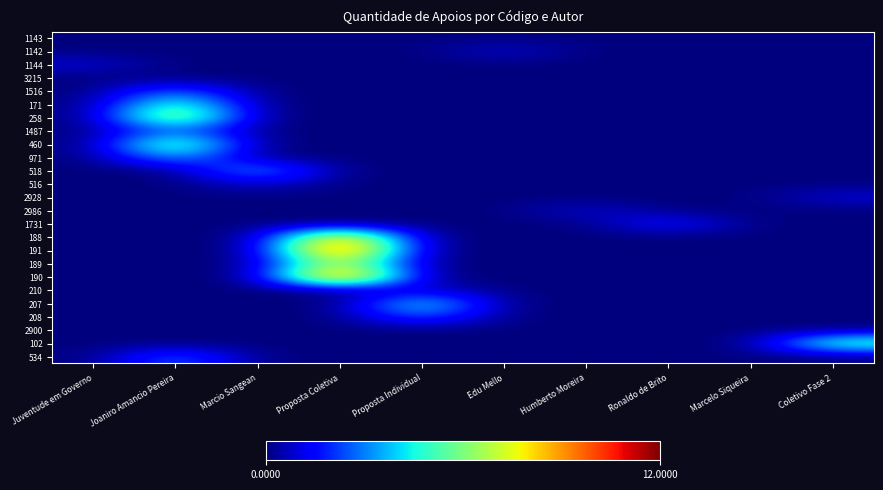

Reading left to right, list all the values displayed in this chart.

1143: Juventude em Governo=0	Joaniro Amancio Pereira=0	Marcio Sangean=0	Proposta Coletiva=0	Proposta Individual=0	Edu Mello=0	Humberto Moreira=0	Ronaldo de Brito=0	Marcelo Siqueira=0	Coletivo Fase 2=0
1142: Juventude em Governo=0	Joaniro Amancio Pereira=0	Marcio Sangean=0	Proposta Coletiva=0	Proposta Individual=0	Edu Mello=1	Humberto Moreira=0	Ronaldo de Brito=0	Marcelo Siqueira=0	Coletivo Fase 2=0
1144: Juventude em Governo=1	Joaniro Amancio Pereira=0	Marcio Sangean=0	Proposta Coletiva=0	Proposta Individual=0	Edu Mello=0	Humberto Moreira=0	Ronaldo de Brito=0	Marcelo Siqueira=0	Coletivo Fase 2=0
3215: Juventude em Governo=0	Joaniro Amancio Pereira=0	Marcio Sangean=0	Proposta Coletiva=0	Proposta Individual=0	Edu Mello=0	Humberto Moreira=0	Ronaldo de Brito=0	Marcelo Siqueira=0	Coletivo Fase 2=0
1516: Juventude em Governo=0	Joaniro Amancio Pereira=3	Marcio Sangean=0	Proposta Coletiva=0	Proposta Individual=0	Edu Mello=0	Humberto Moreira=0	Ronaldo de Brito=0	Marcelo Siqueira=0	Coletivo Fase 2=0
171: Juventude em Governo=0	Joaniro Amancio Pereira=6	Marcio Sangean=0	Proposta Coletiva=0	Proposta Individual=0	Edu Mello=0	Humberto Moreira=0	Ronaldo de Brito=0	Marcelo Siqueira=0	Coletivo Fase 2=0
258: Juventude em Governo=0	Joaniro Amancio Pereira=8	Marcio Sangean=0	Proposta Coletiva=0	Proposta Individual=0	Edu Mello=0	Humberto Moreira=0	Ronaldo de Brito=0	Marcelo Siqueira=0	Coletivo Fase 2=0
1487: Juventude em Governo=0	Joaniro Amancio Pereira=3	Marcio Sangean=0	Proposta Coletiva=0	Proposta Individual=0	Edu Mello=0	Humberto Moreira=0	Ronaldo de Brito=0	Marcelo Siqueira=0	Coletivo Fase 2=0
460: Juventude em Governo=0	Joaniro Amancio Pereira=7	Marcio Sangean=0	Proposta Coletiva=0	Proposta Individual=0	Edu Mello=0	Humberto Moreira=0	Ronaldo de Brito=0	Marcelo Siqueira=0	Coletivo Fase 2=0
971: Juventude em Governo=0	Joaniro Amancio Pereira=4	Marcio Sangean=0	Proposta Coletiva=0	Proposta Individual=0	Edu Mello=0	Humberto Moreira=0	Ronaldo de Brito=0	Marcelo Siqueira=0	Coletivo Fase 2=0
518: Juventude em Governo=0	Joaniro Amancio Pereira=0	Marcio Sangean=4	Proposta Coletiva=0	Proposta Individual=0	Edu Mello=0	Humberto Moreira=0	Ronaldo de Brito=0	Marcelo Siqueira=0	Coletivo Fase 2=0
516: Juventude em Governo=0	Joaniro Amancio Pereira=0	Marcio Sangean=1	Proposta Coletiva=0	Proposta Individual=0	Edu Mello=0	Humberto Moreira=0	Ronaldo de Brito=0	Marcelo Siqueira=0	Coletivo Fase 2=0
2928: Juventude em Governo=0	Joaniro Amancio Pereira=0	Marcio Sangean=0	Proposta Coletiva=0	Proposta Individual=0	Edu Mello=0	Humberto Moreira=0	Ronaldo de Brito=0	Marcelo Siqueira=0	Coletivo Fase 2=1
2986: Juventude em Governo=0	Joaniro Amancio Pereira=0	Marcio Sangean=0	Proposta Coletiva=0	Proposta Individual=0	Edu Mello=0	Humberto Moreira=1	Ronaldo de Brito=0	Marcelo Siqueira=0	Coletivo Fase 2=0
1731: Juventude em Governo=0	Joaniro Amancio Pereira=0	Marcio Sangean=0	Proposta Coletiva=0	Proposta Individual=0	Edu Mello=0	Humberto Moreira=0	Ronaldo de Brito=2	Marcelo Siqueira=0	Coletivo Fase 2=0
188: Juventude em Governo=0	Joaniro Amancio Pereira=0	Marcio Sangean=0	Proposta Coletiva=10	Proposta Individual=0	Edu Mello=0	Humberto Moreira=0	Ronaldo de Brito=0	Marcelo Siqueira=0	Coletivo Fase 2=0
191: Juventude em Governo=0	Joaniro Amancio Pereira=0	Marcio Sangean=0	Proposta Coletiva=12	Proposta Individual=0	Edu Mello=0	Humberto Moreira=0	Ronaldo de Brito=0	Marcelo Siqueira=0	Coletivo Fase 2=0
189: Juventude em Governo=0	Joaniro Amancio Pereira=0	Marcio Sangean=0	Proposta Coletiva=8	Proposta Individual=0	Edu Mello=0	Humberto Moreira=0	Ronaldo de Brito=0	Marcelo Siqueira=0	Coletivo Fase 2=0
190: Juventude em Governo=0	Joaniro Amancio Pereira=0	Marcio Sangean=0	Proposta Coletiva=12	Proposta Individual=0	Edu Mello=0	Humberto Moreira=0	Ronaldo de Brito=0	Marcelo Siqueira=0	Coletivo Fase 2=0
210: Juventude em Governo=0	Joaniro Amancio Pereira=0	Marcio Sangean=0	Proposta Coletiva=0	Proposta Individual=1	Edu Mello=0	Humberto Moreira=0	Ronaldo de Brito=0	Marcelo Siqueira=0	Coletivo Fase 2=0
207: Juventude em Governo=0	Joaniro Amancio Pereira=0	Marcio Sangean=0	Proposta Coletiva=0	Proposta Individual=5	Edu Mello=0	Humberto Moreira=0	Ronaldo de Brito=0	Marcelo Siqueira=0	Coletivo Fase 2=0
208: Juventude em Governo=0	Joaniro Amancio Pereira=0	Marcio Sangean=0	Proposta Coletiva=0	Proposta Individual=3	Edu Mello=0	Humberto Moreira=0	Ronaldo de Brito=0	Marcelo Siqueira=0	Coletivo Fase 2=0
2900: Juventude em Governo=0	Joaniro Amancio Pereira=0	Marcio Sangean=0	Proposta Coletiva=0	Proposta Individual=0	Edu Mello=0	Humberto Moreira=0	Ronaldo de Brito=0	Marcelo Siqueira=0	Coletivo Fase 2=0
102: Juventude em Governo=0	Joaniro Amancio Pereira=0	Marcio Sangean=0	Proposta Coletiva=0	Proposta Individual=0	Edu Mello=0	Humberto Moreira=0	Ronaldo de Brito=0	Marcelo Siqueira=0	Coletivo Fase 2=6
534: Juventude em Governo=0	Joaniro Amancio Pereira=3	Marcio Sangean=0	Proposta Coletiva=0	Proposta Individual=0	Edu Mello=0	Humberto Moreira=0	Ronaldo de Brito=0	Marcelo Siqueira=0	Coletivo Fase 2=0